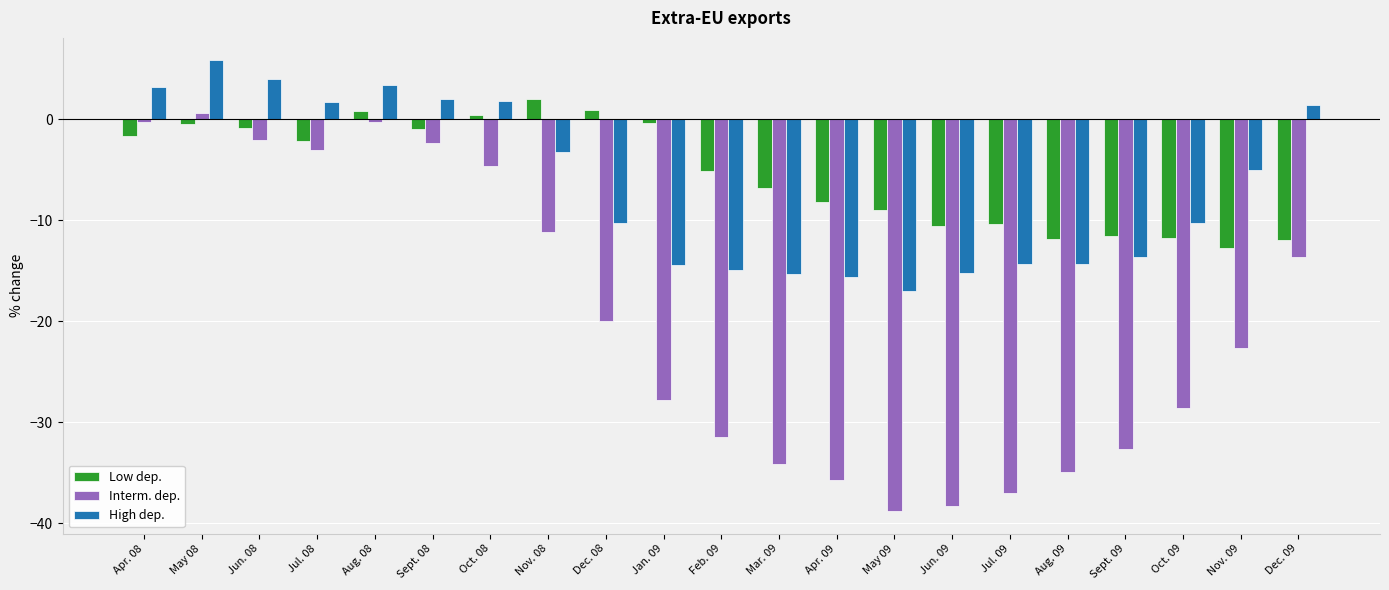

What is the value of the Interm. dep. bar at the 13th from the left?

-35.7